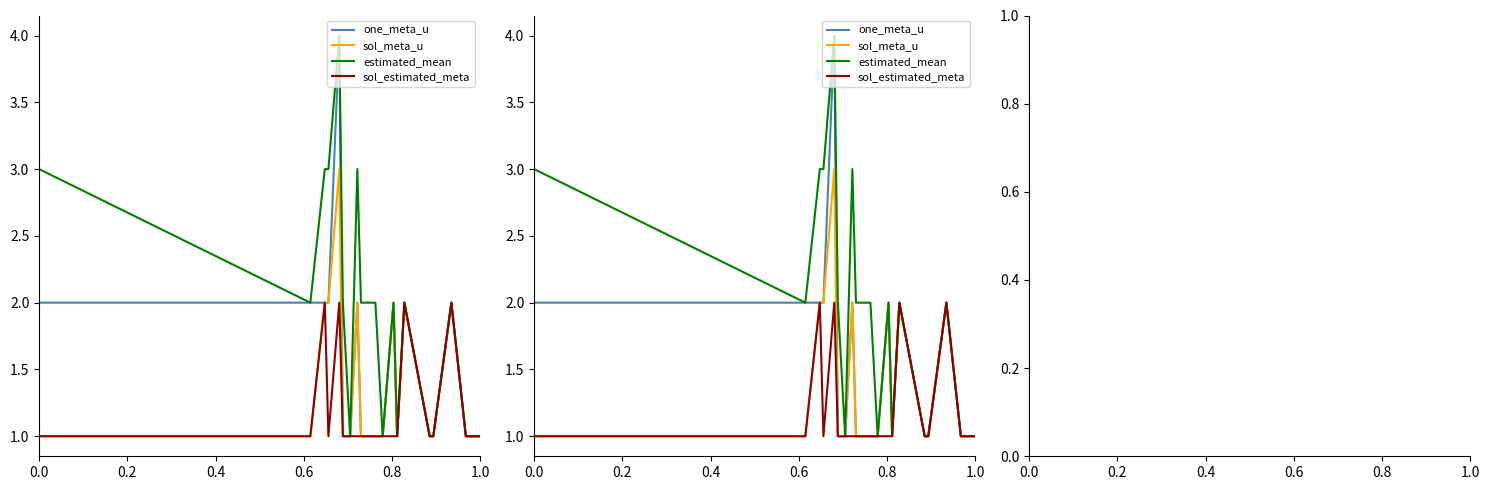

Which category has the lowest value across all series?

1.0